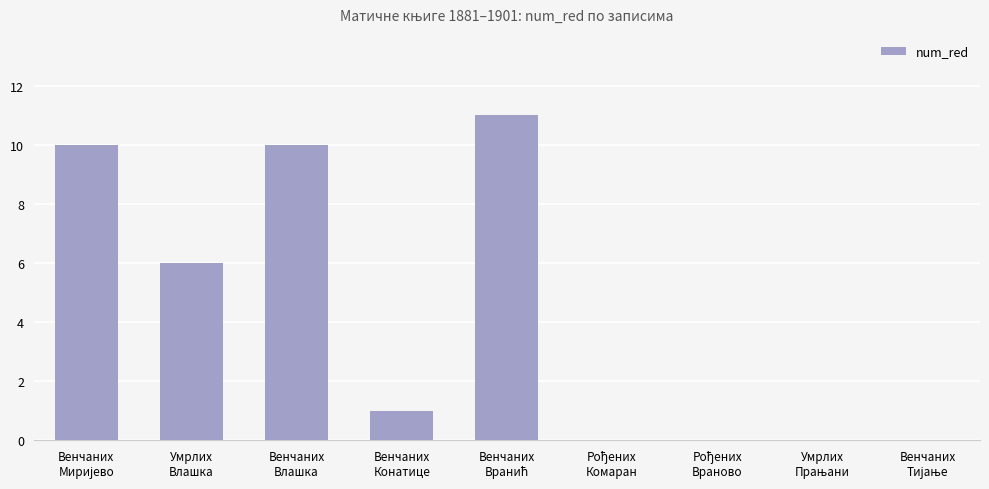

What is the sum of all values?

38